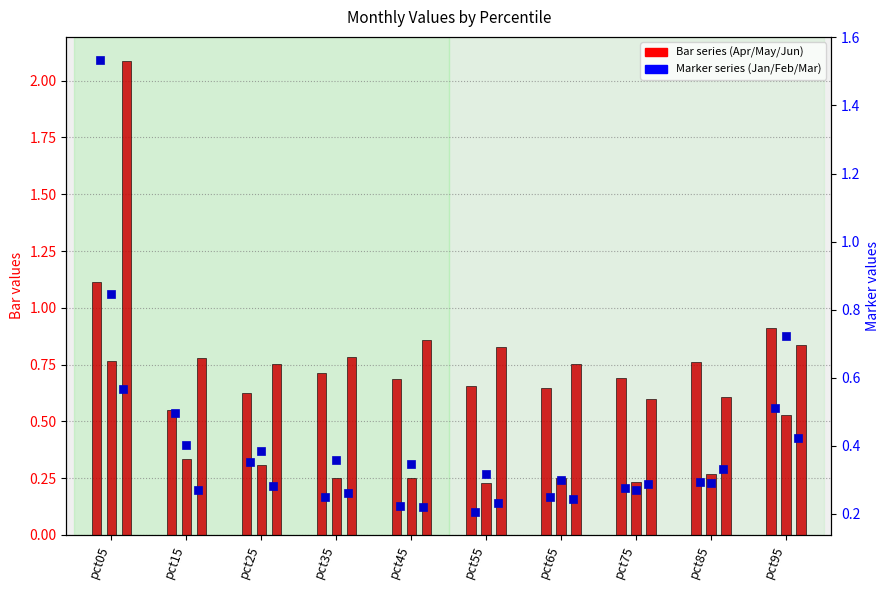

What is the difference between the Apr values at pct45 and pct85?

0.1